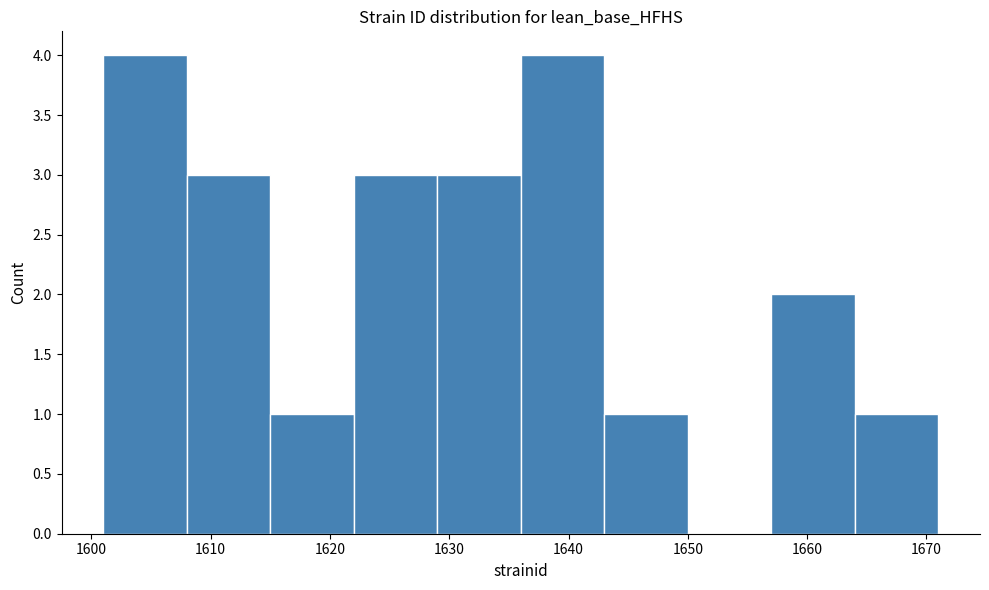

How tall is the bar that spans 1643 to 1650 on the x-axis? The values are not printed on the chart, so give them approximately, as read against the axis.

1